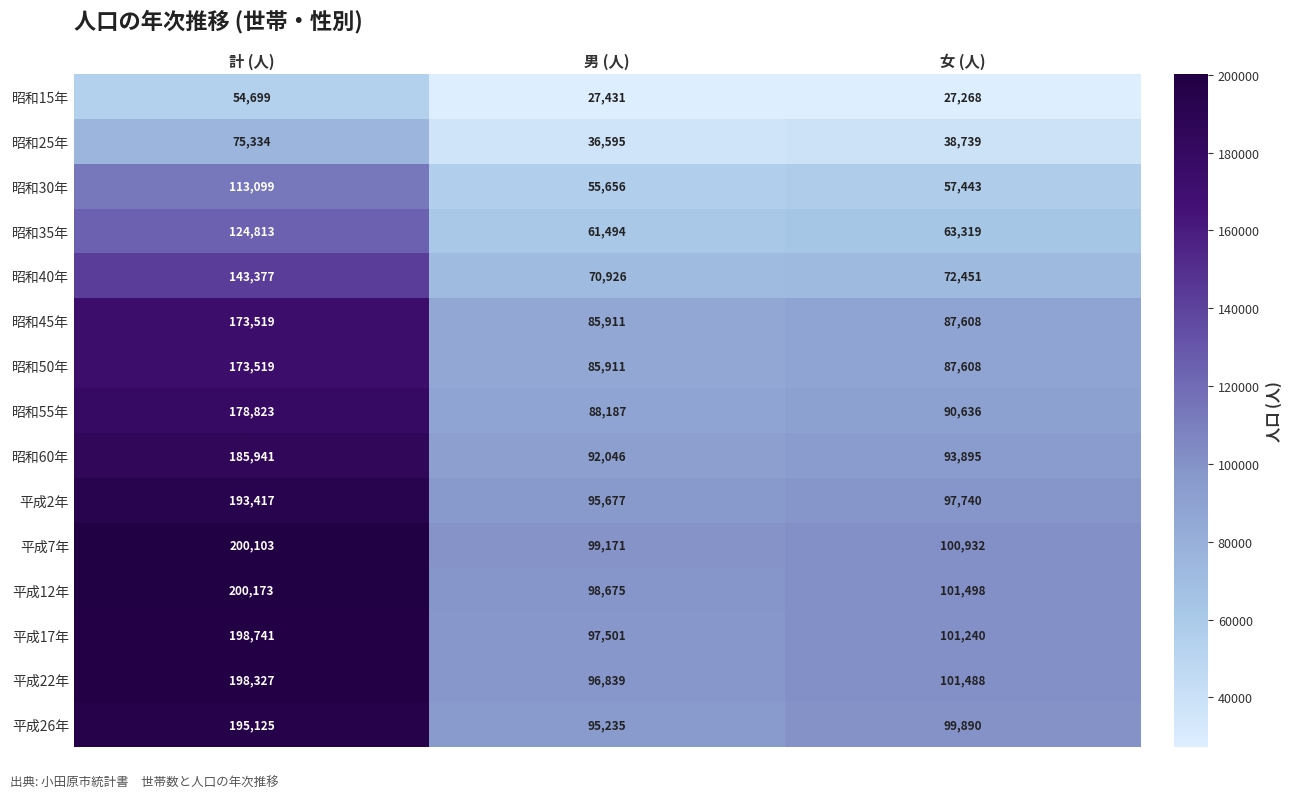

What is the sum of all 平成17年 values?

397482